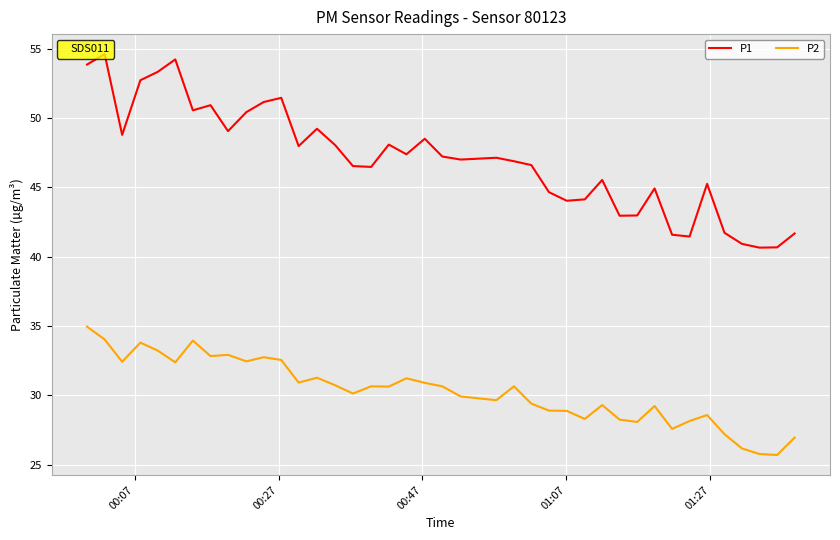

What is the maximum value shown in the chart?

54.6